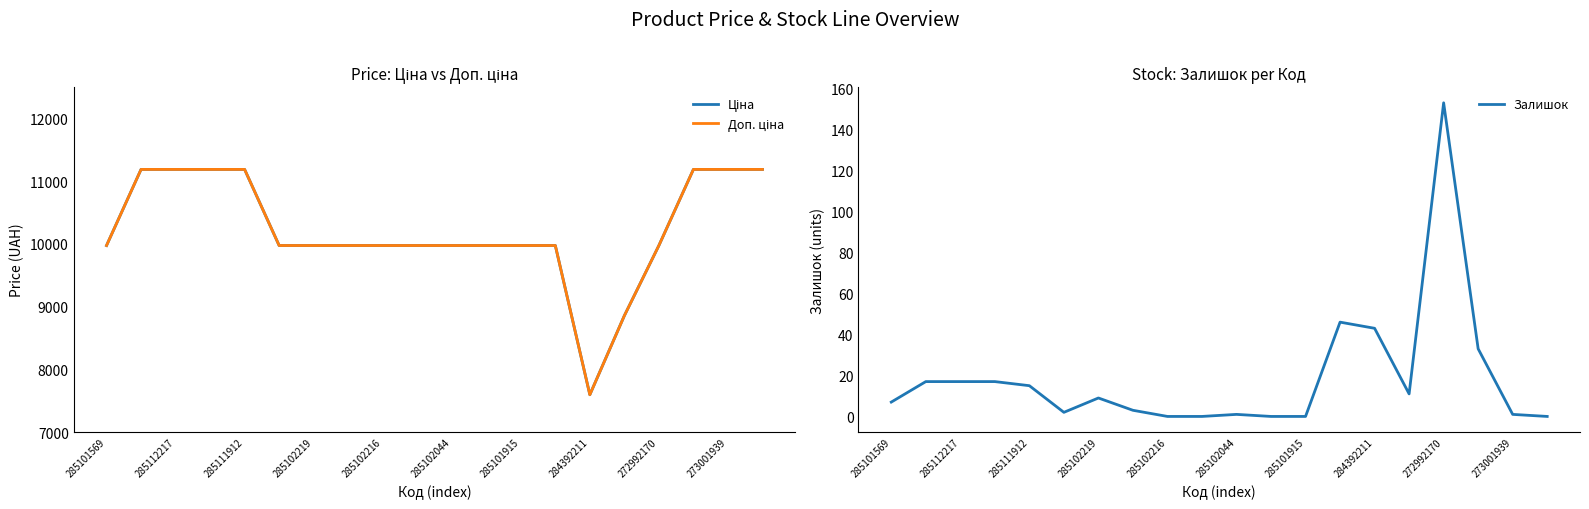

Rank the series by their maximum value, from highest to lowest.

Ціна, Доп. ціна, Залишок